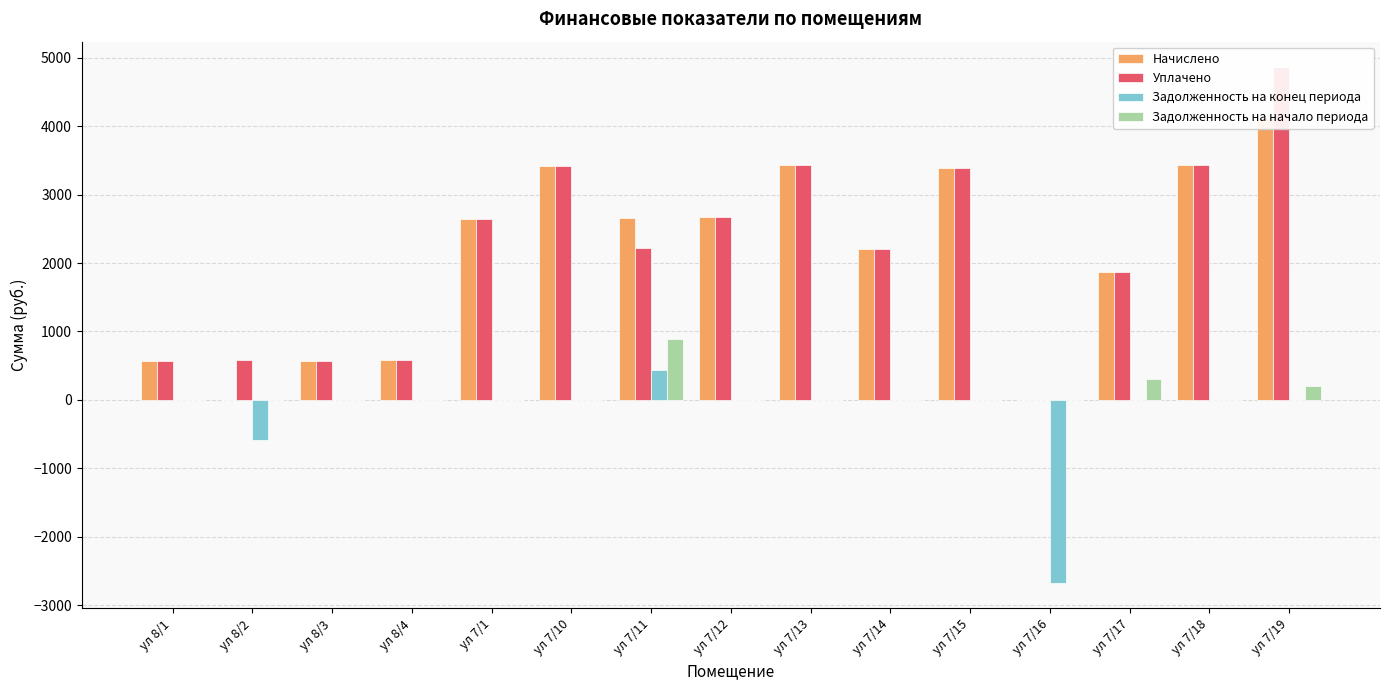

Which has a higher value, ул 8/3 or ул 7/17?

ул 7/17